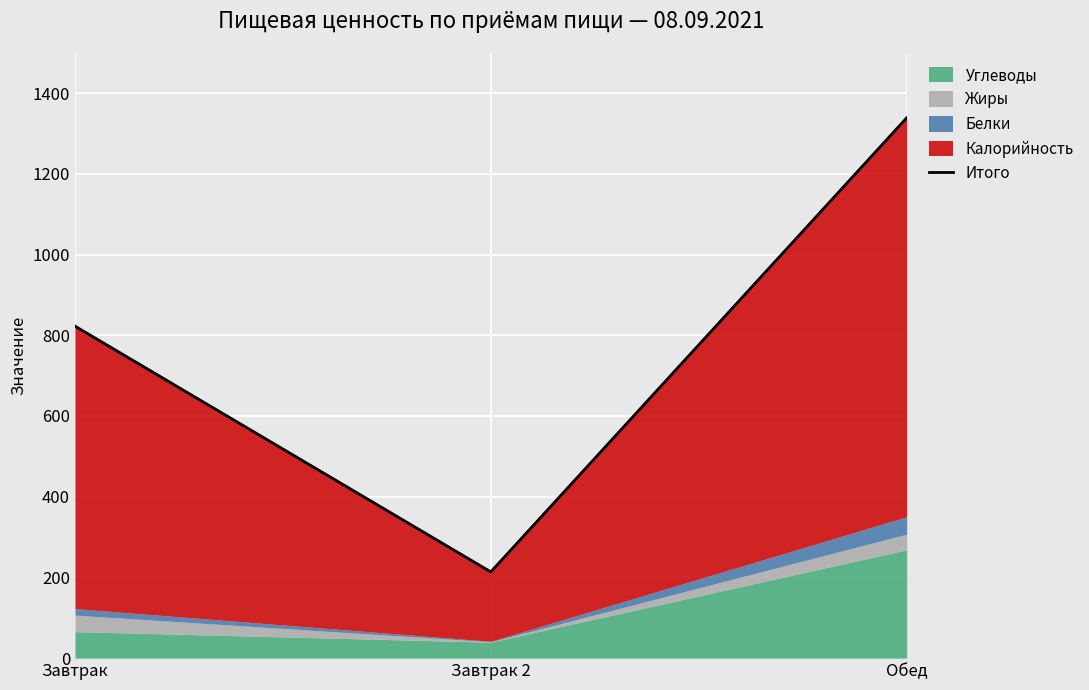

What is the difference between the maximum and second lowest values?

516.0